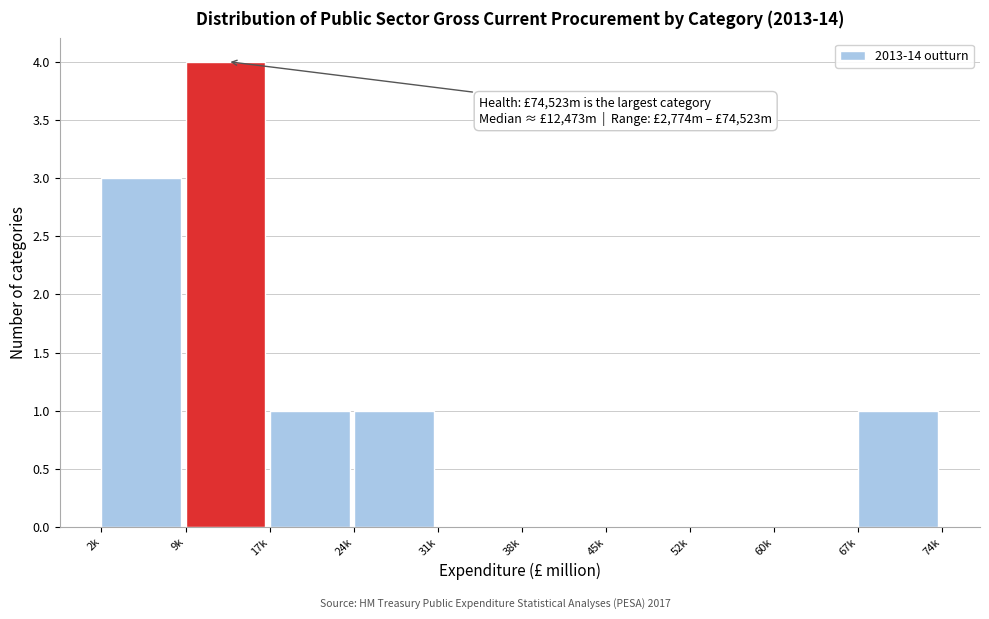

Reading right to left, extract all data points from this chart.

67k=1	60k=0	52k=0	45k=0	38k=0	31k=0	24k=1	17k=1	9k=4	2k=3